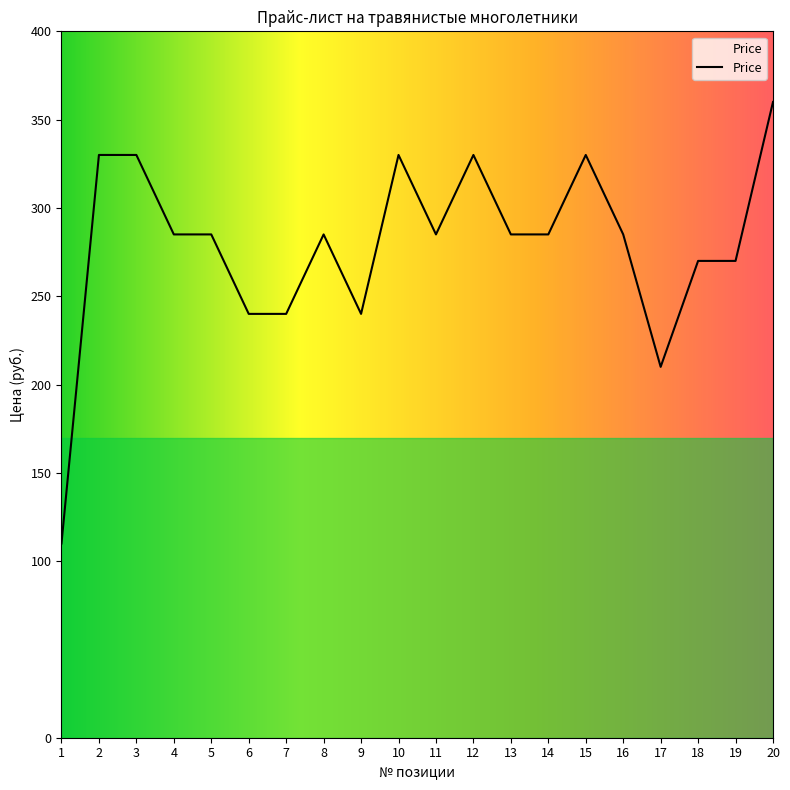

What is the greatest value displayed?

360